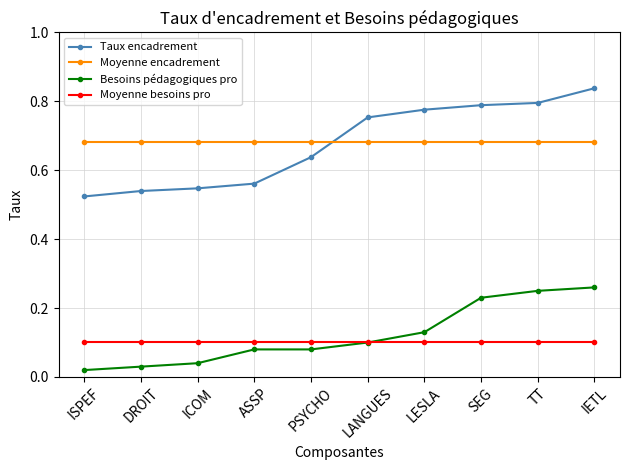

How many lines are shown in the chart?

4